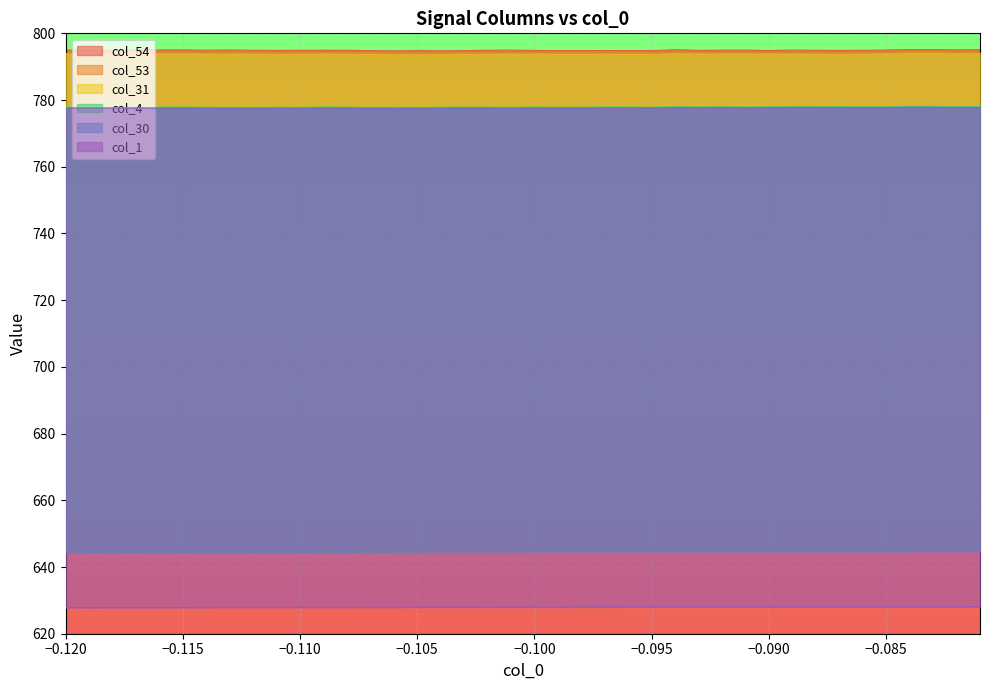

The value of col_54 at −0.095 is 274.9. True or false?

False